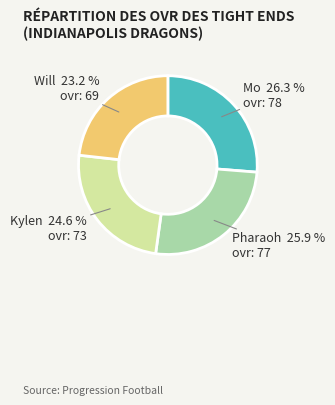

To the nearest percent, what is the average slice percentage?

25%